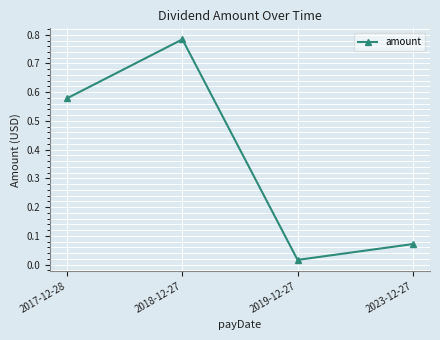

At which category does the data reach its first local valley?

2019-12-27